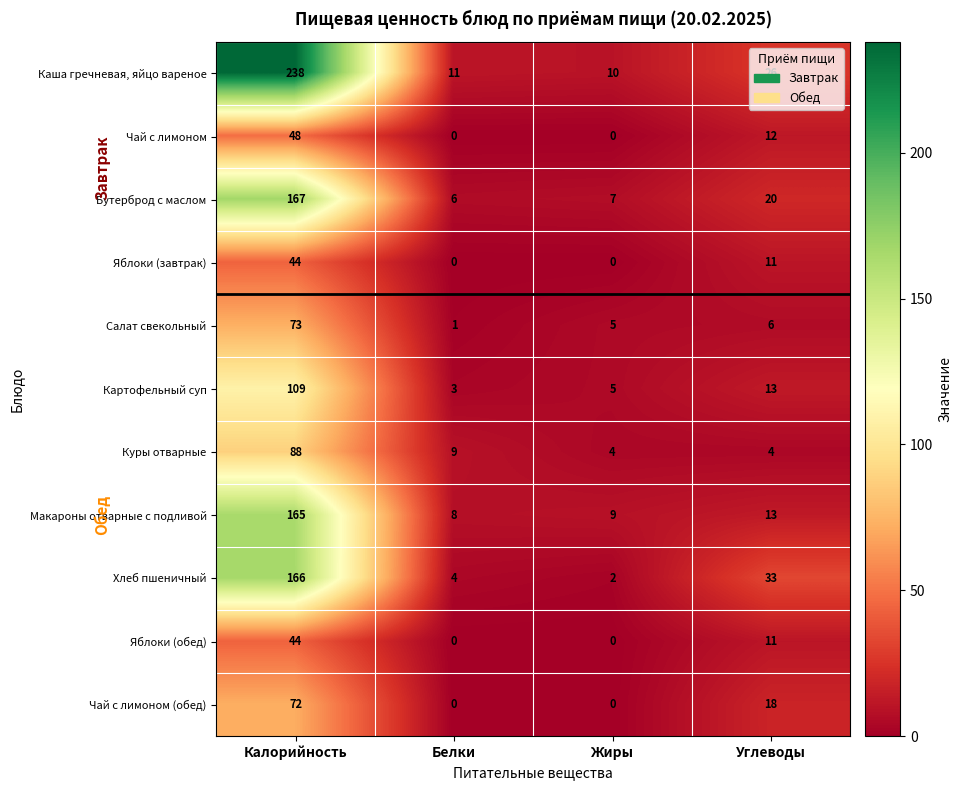

The value of Каша гречневая, яйцо вареное at Жиры is 5. True or false?

False